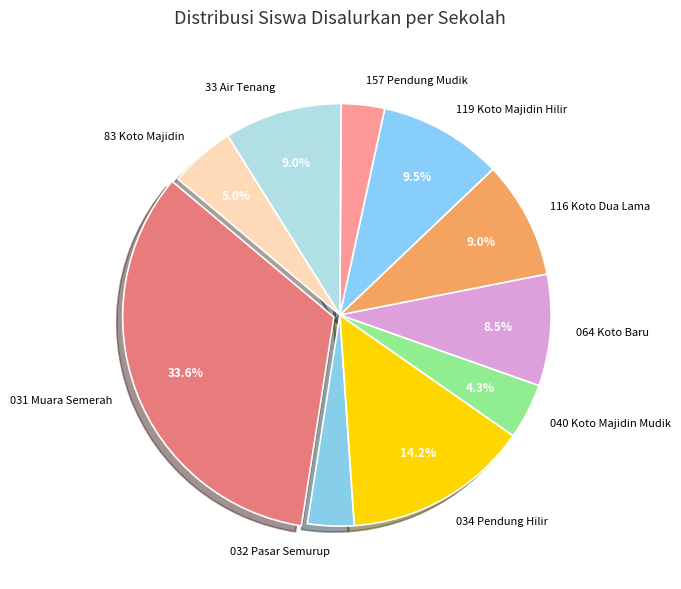

Is there a majority slice in this chart?

No